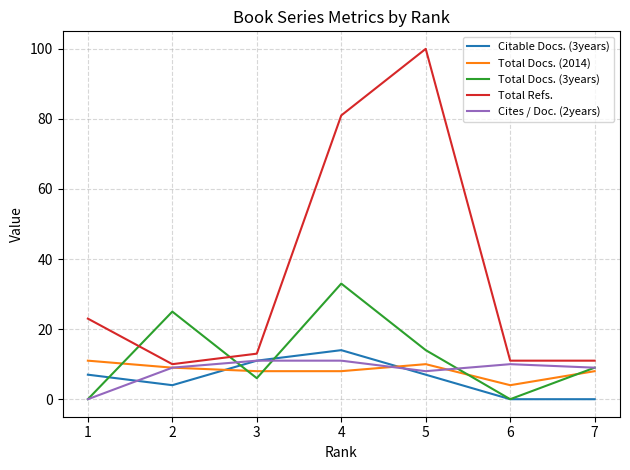

The Cites / Doc. (2years) series shows 10 at 6. True or false?

True